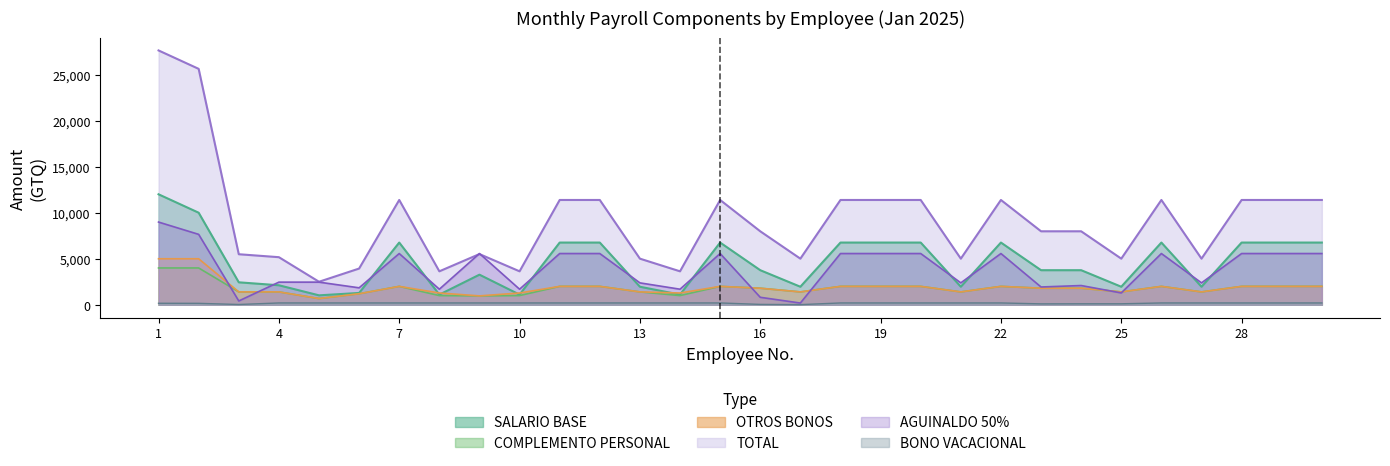

The value of SALARIO BASE at 11 is 6759.0. True or false?

True